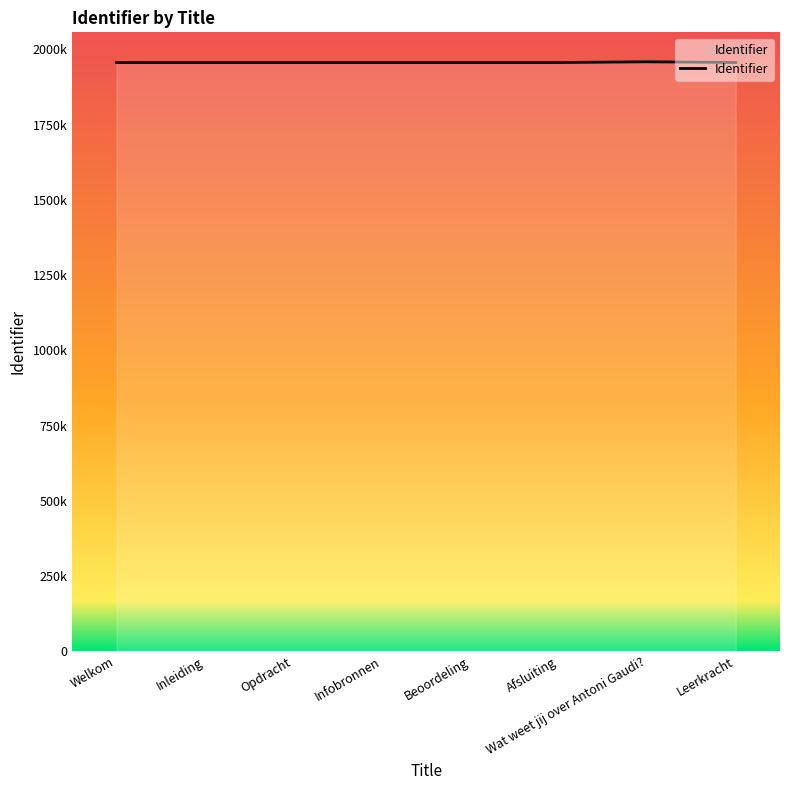

Does the chart display data point markers on the line(s)?

No